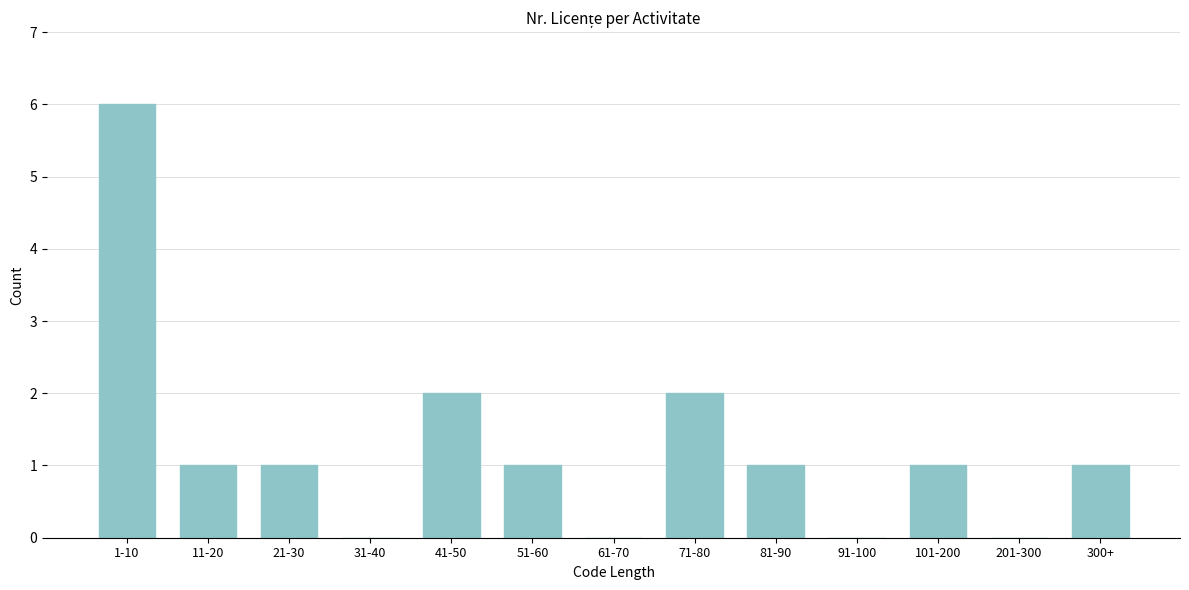

Reading right to left, transcribe all the data shown in this chart.

300+=1	201-300=0	101-200=1	91-100=0	81-90=1	71-80=2	61-70=0	51-60=1	41-50=2	31-40=0	21-30=1	11-20=1	1-10=6